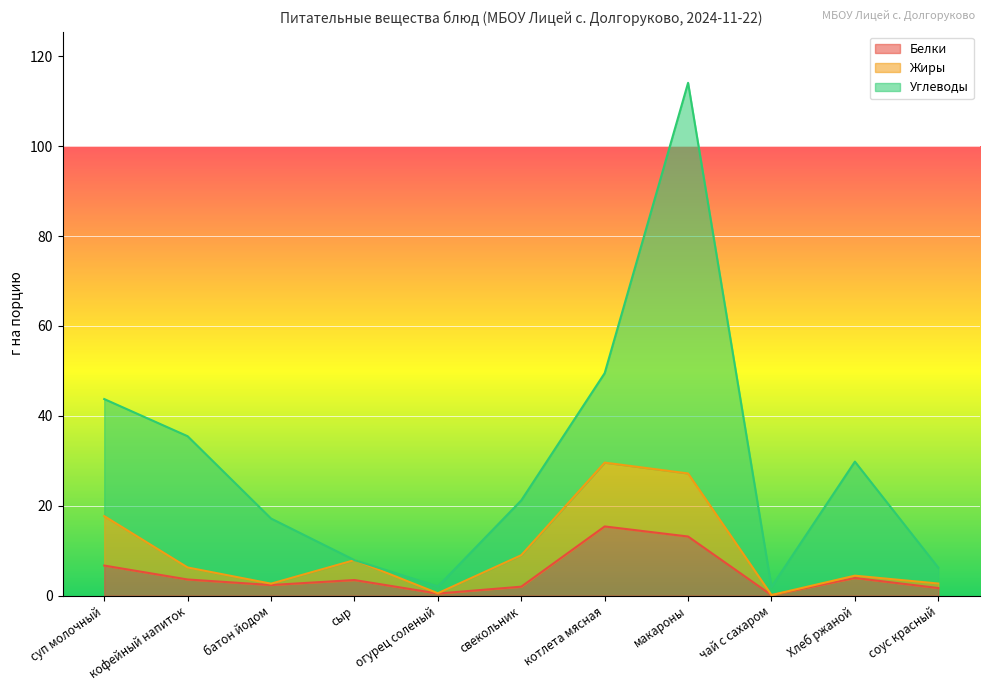

The Жиры series shows 24.1 at макароны. True or false?

False